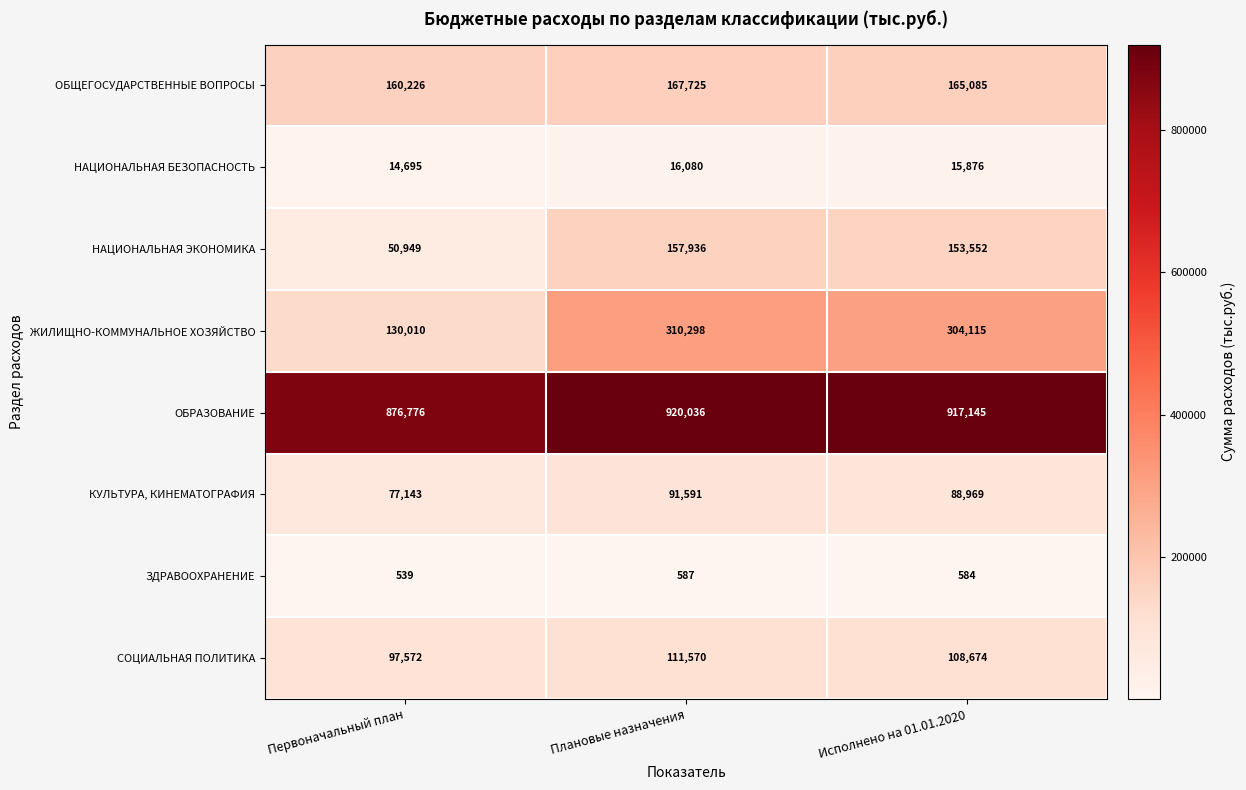

Read the ОБРАЗОВАНИЕ value at Первоначальный план, to the nearest 100.

876800